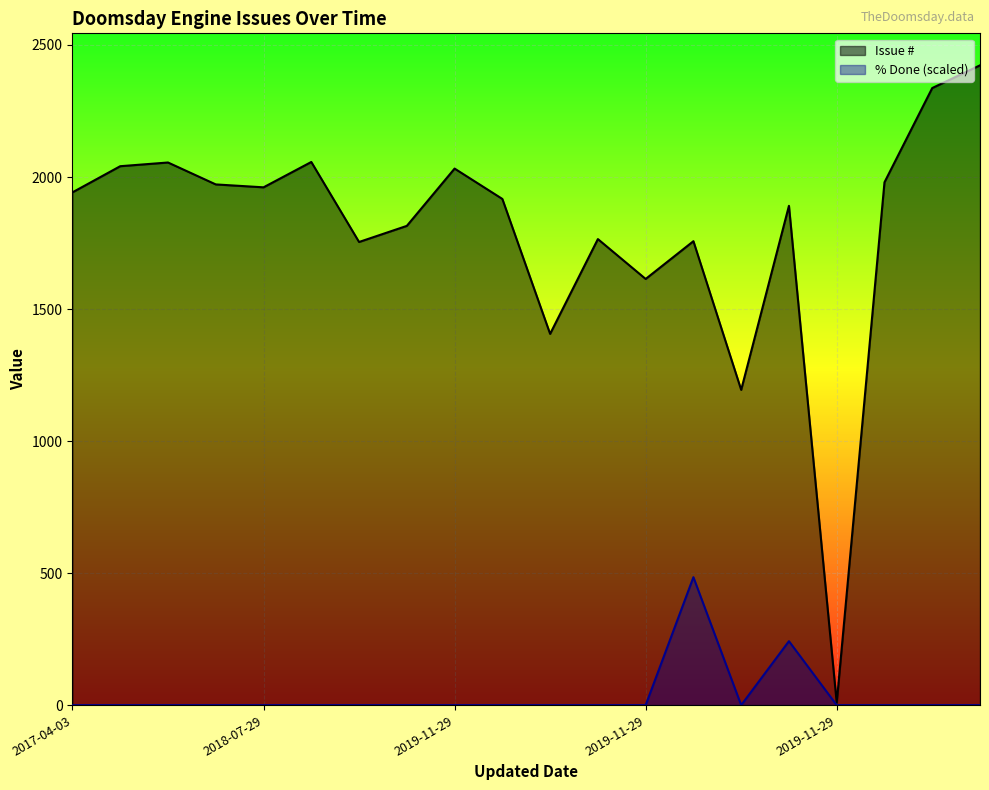

Rank the series at 2018-07-29 from highest to lowest value.

Issue #, % Done (scaled)